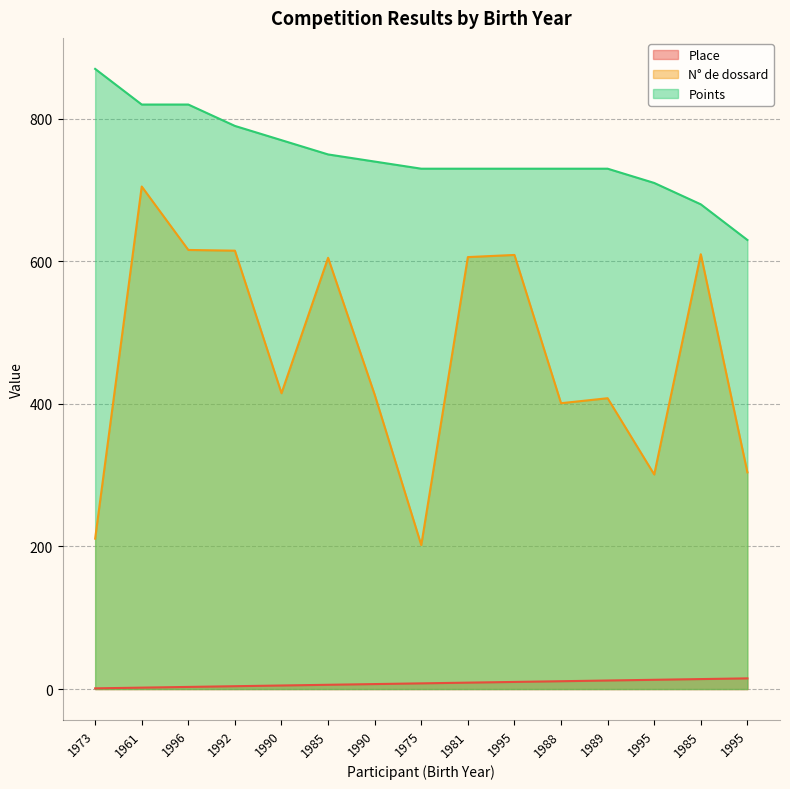

True or false: Place has more than 1 points higher than both neighbors.

False